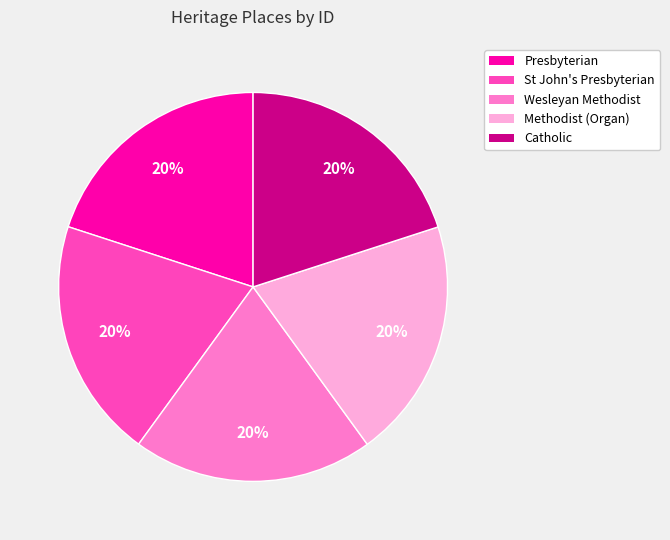

How many slices are in this pie chart?

5